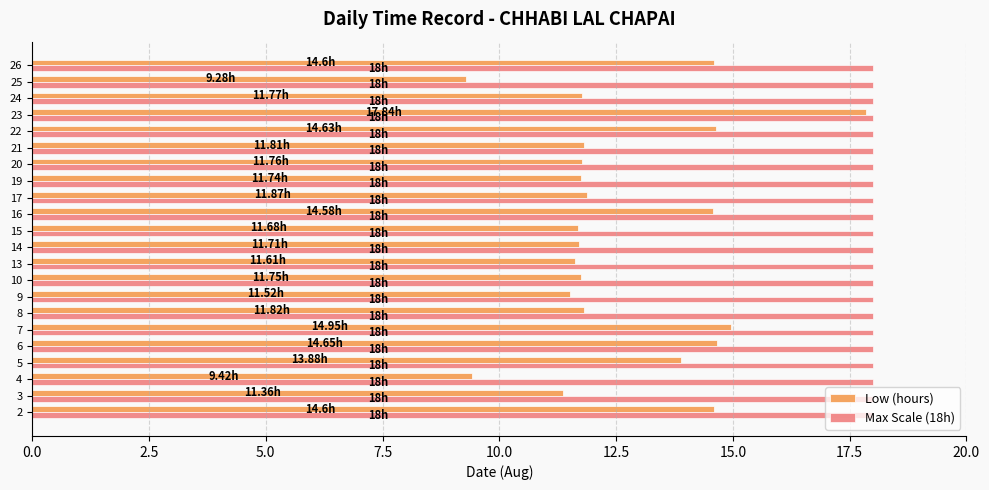

Rank the series by their average value, from highest to lowest.

Max Scale (18h), Low (hours)